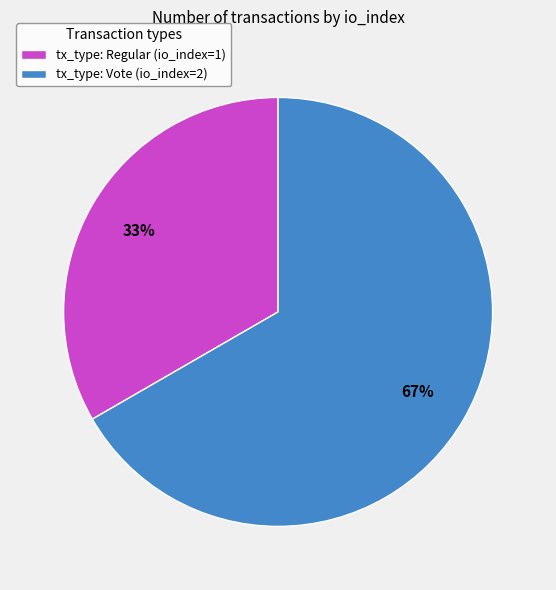

Count the number of slices in the pie.

2